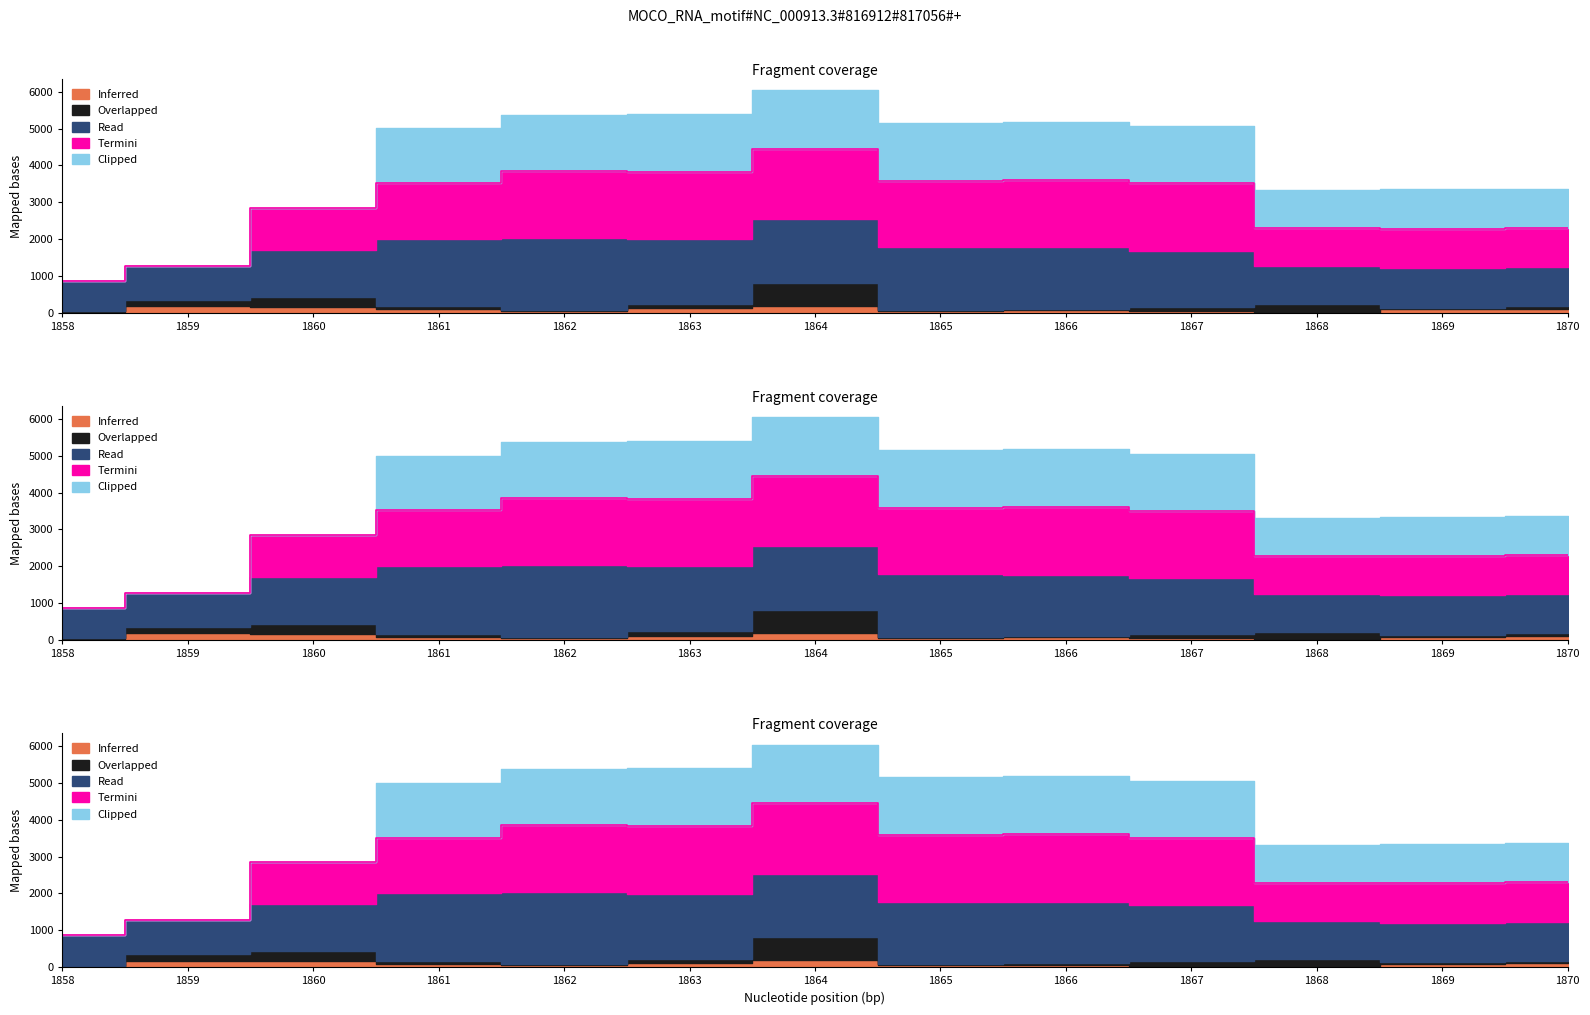

What is the sum of the Inferred values at 1865 and 1858?

67.8